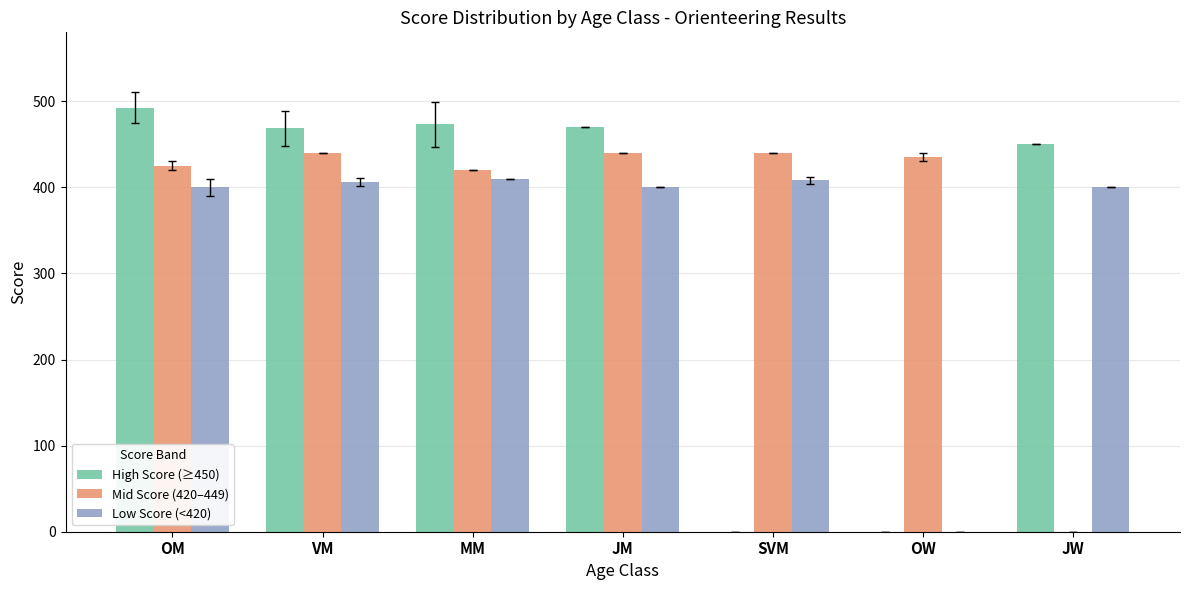

The Mid Score (420–449) series shows 420.0 at MM. True or false?

True